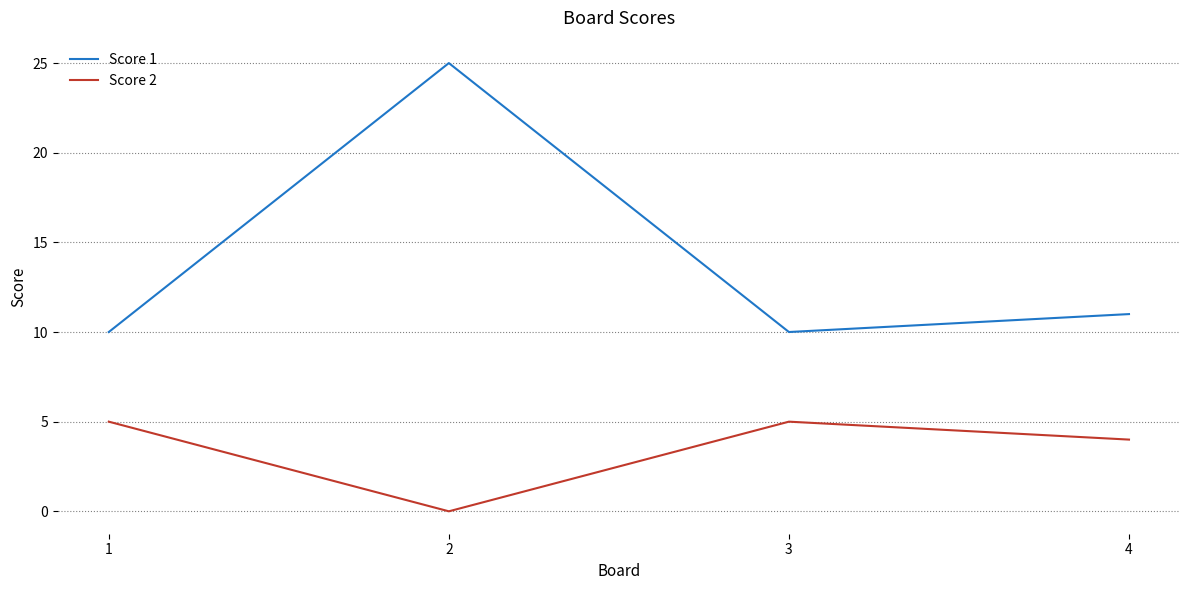

How many values in the Score 2 series are below 5?

2